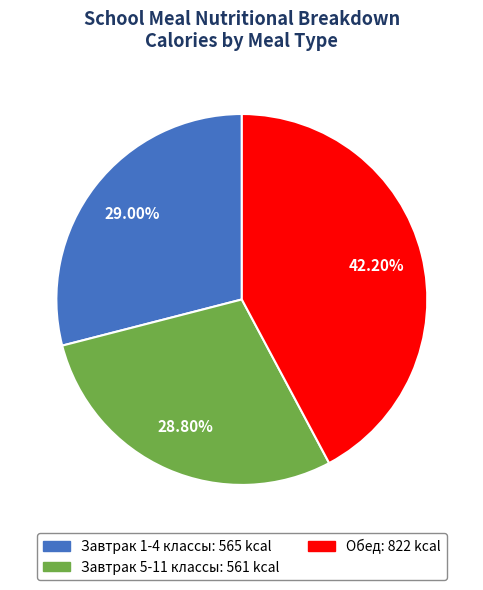

Does any single category account for the majority?

No